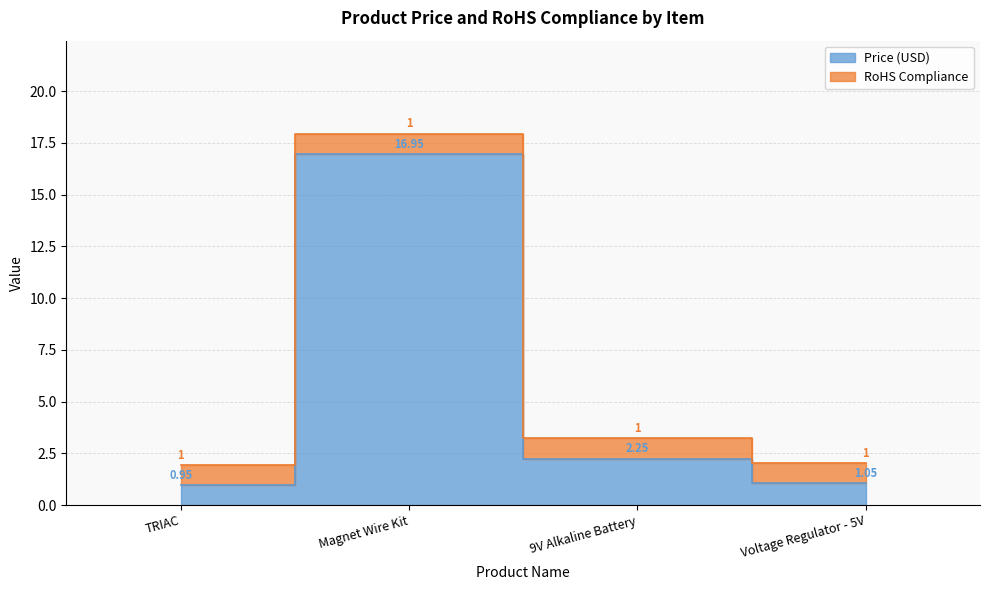

What position from the right is 9V Alkaline Battery?

2